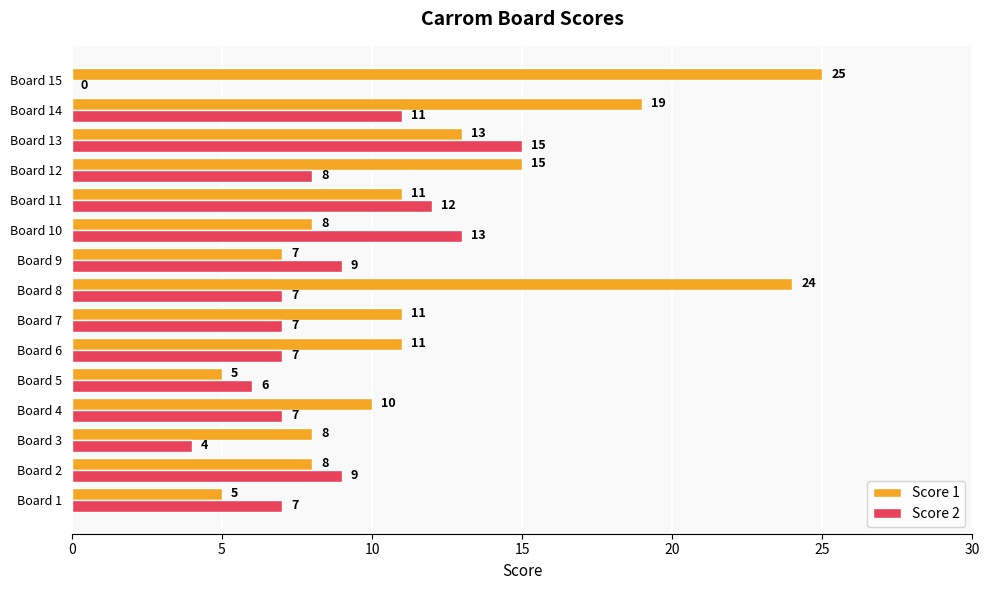

What is the total value across all series at Board 5?

11